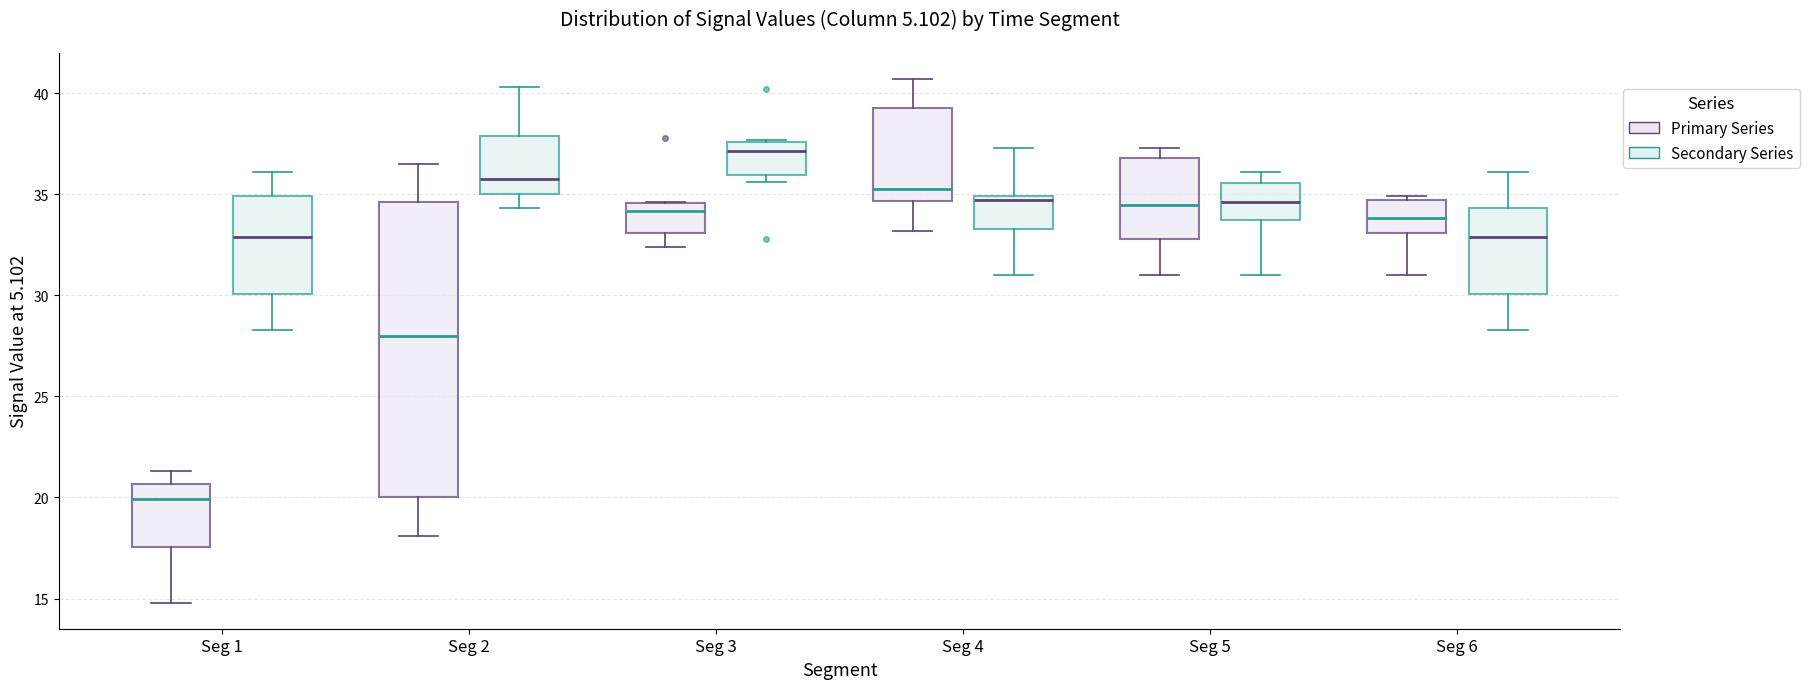

Reading left to right, read every box against the y-axis: the position of its median line, the range the box covers, and the ends of its whiskers. The values are not printed on the chart, so give them approximately, as read against the axis.

Seg 1 (Primary Series): median 20.0, box 17.5 to 20.5, whiskers 15.0 to 21.5
Seg 1 (Secondary Series): median 33.0, box 30.0 to 35.0, whiskers 28.5 to 36.0
Seg 2 (Primary Series): median 28.0, box 20.0 to 34.5, whiskers 18.0 to 36.5
Seg 2 (Secondary Series): median 36.0, box 35.0 to 38.0, whiskers 34.5 to 40.5
Seg 3 (Primary Series): median 34.0, box 33.0 to 34.5, whiskers 32.5 to 34.5
Seg 3 (Secondary Series): median 37.0, box 36.0 to 37.5, whiskers 35.5 to 37.5
Seg 4 (Primary Series): median 35.5, box 34.5 to 39.5, whiskers 33.0 to 40.5
Seg 4 (Secondary Series): median 34.5, box 33.5 to 35.0, whiskers 31.0 to 37.5
Seg 5 (Primary Series): median 34.5, box 33.0 to 37.0, whiskers 31.0 to 37.5
Seg 5 (Secondary Series): median 34.5, box 33.5 to 35.5, whiskers 31.0 to 36.0
Seg 6 (Primary Series): median 34.0, box 33.0 to 34.5, whiskers 31.0 to 35.0
Seg 6 (Secondary Series): median 33.0, box 30.0 to 34.5, whiskers 28.5 to 36.0